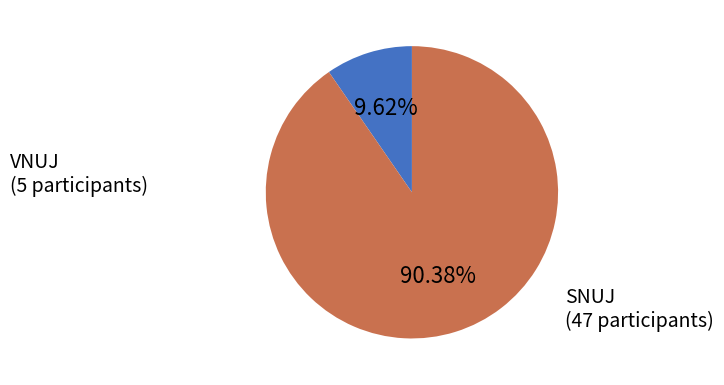

What percentage is the SNUJ slice, to the nearest percent?

90%